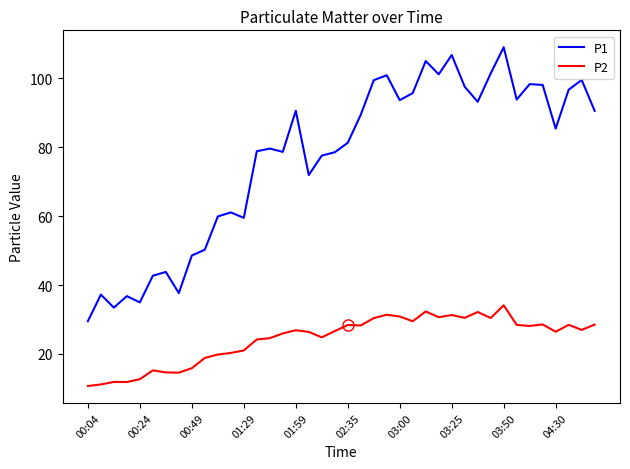

List the series in order of their overall mean, highest first.

P1, P2